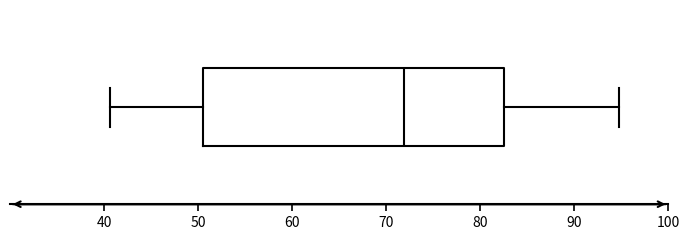

Read this box plot against the x-axis: the position of the median line, the range covered by the box, and the ends of both whiskers. The values are not printed on the chart, so give them approximately, as read against the axis.

median 72, box 50 to 83, whiskers 41 to 95